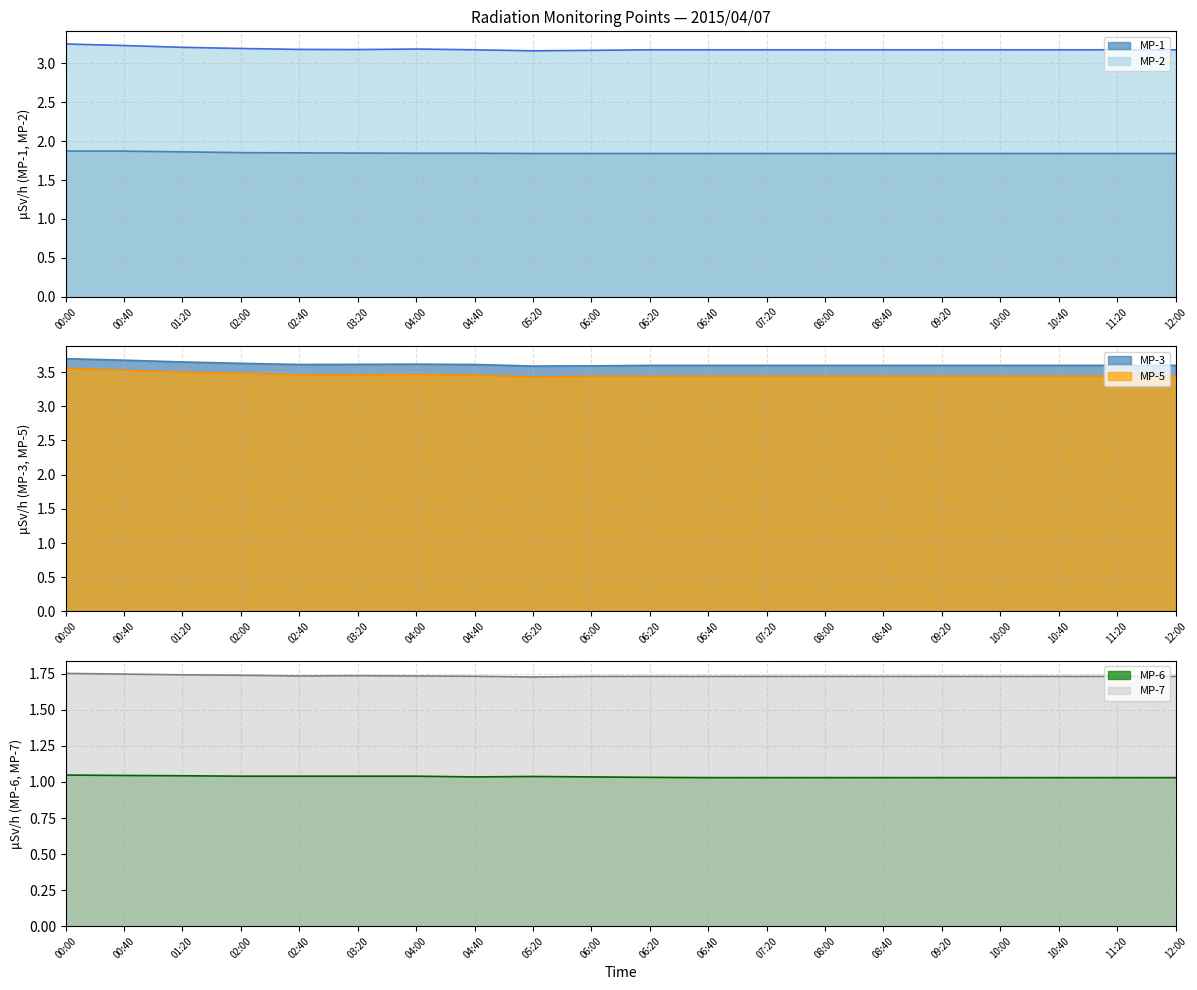

What are all the series names shown in the legend?

MP-1, MP-2, MP-3, MP-5, MP-6, MP-7